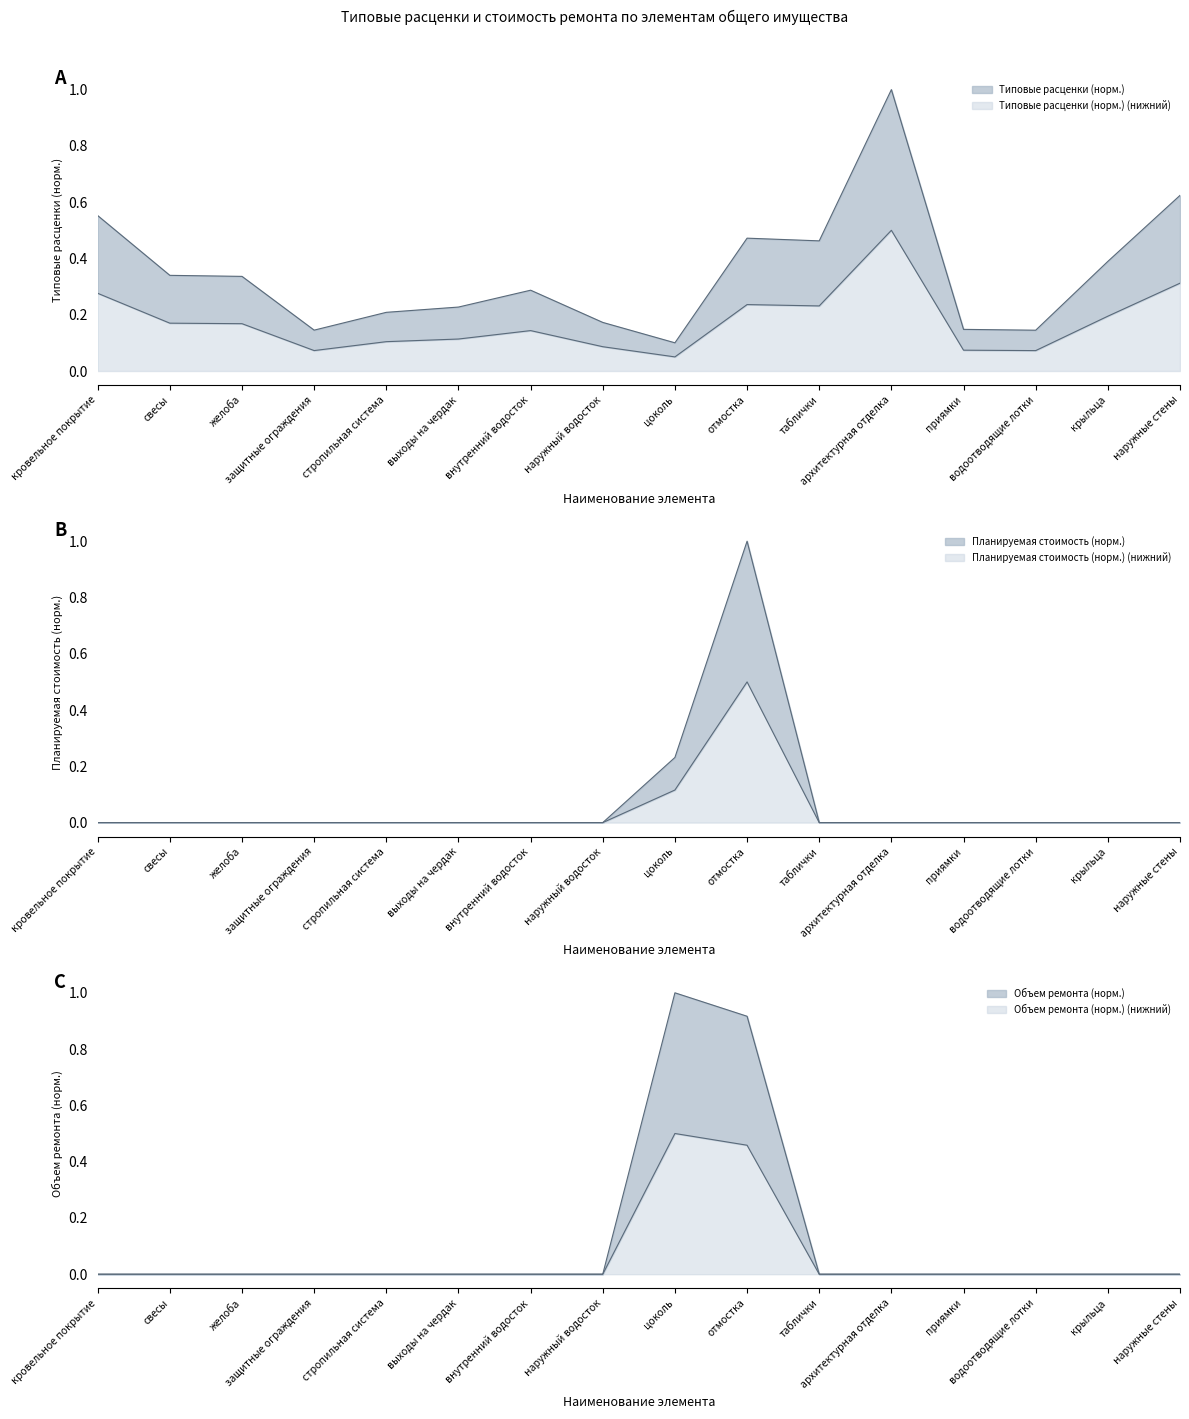

What is the total value across all series at водоотводящие лотки?

0.1